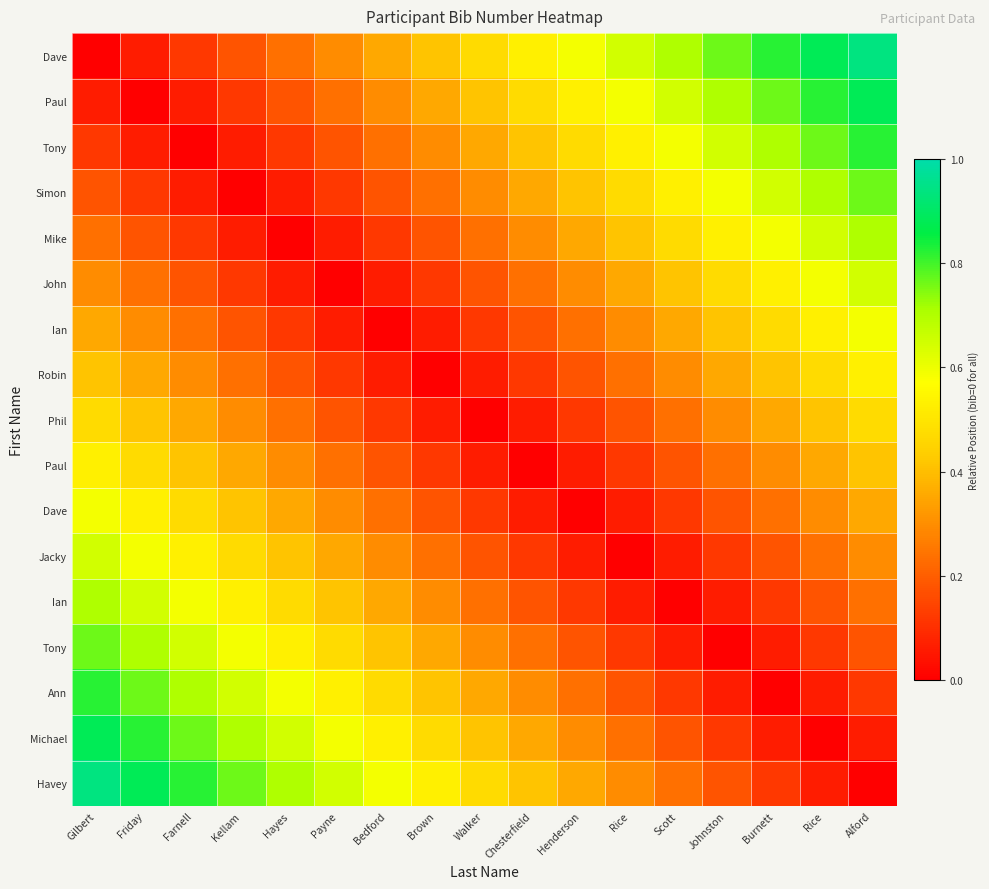

Which label corresponds to the smallest value in the chart?

Gilbert